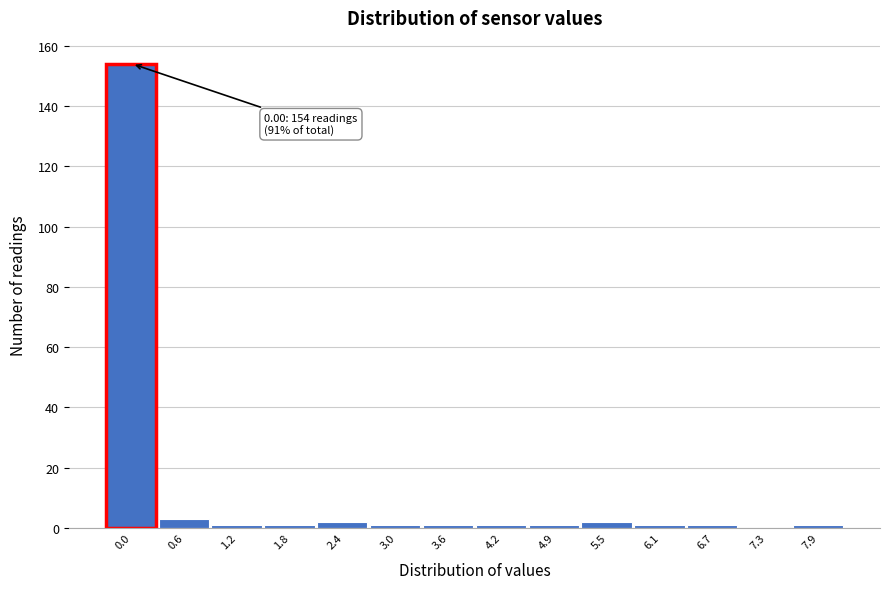

Reading left to right, what are all the values shown in this chart?

0.0=154	0.6=3	1.2=1	1.8=1	2.4=2	3.0=1	3.6=1	4.2=1	4.9=1	5.5=2	6.1=1	6.7=1	7.3=0	7.9=1